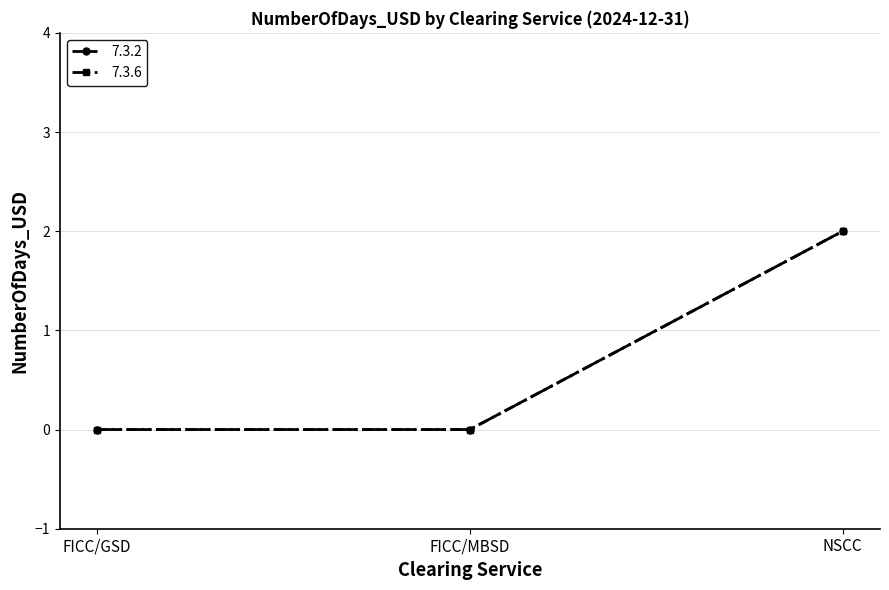

True or false: 7.3.2 has a value of 0 at FICC/GSD.

True